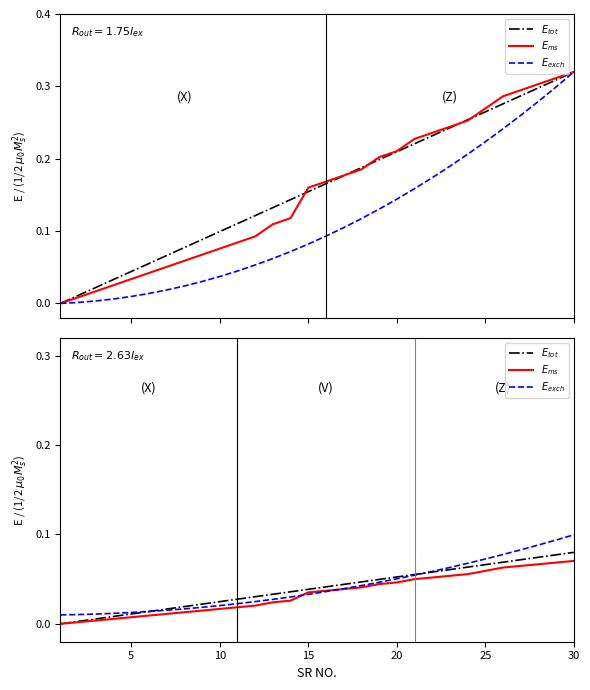

The $E_{exch}$ series shows 0.0 at 10. True or false?

False